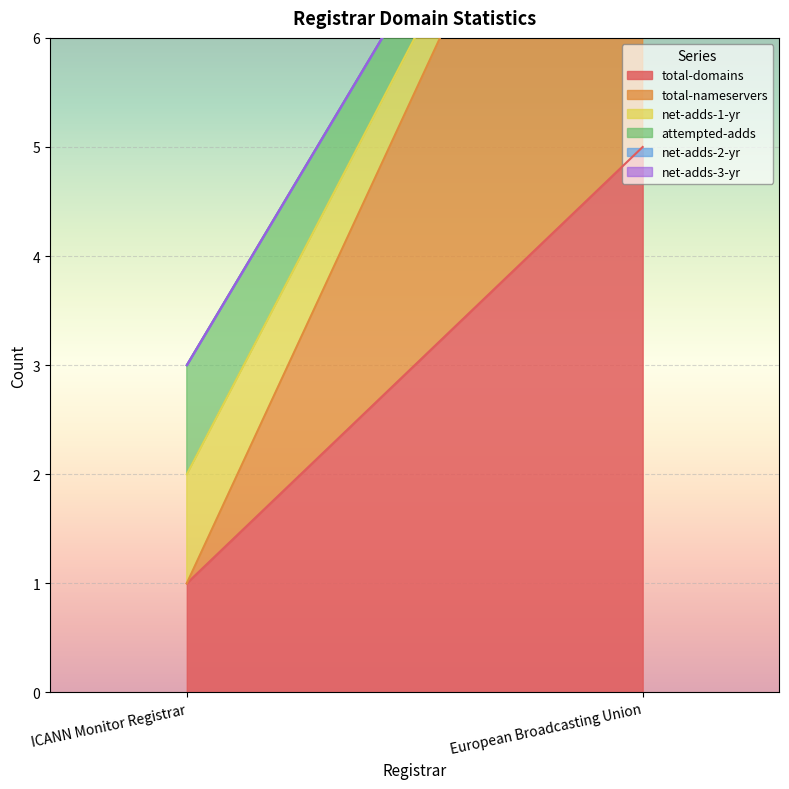

Is the value of net-adds-3-yr at ICANN Monitor Registrar greater than the value of net-adds-2-yr at European Broadcasting Union?

No